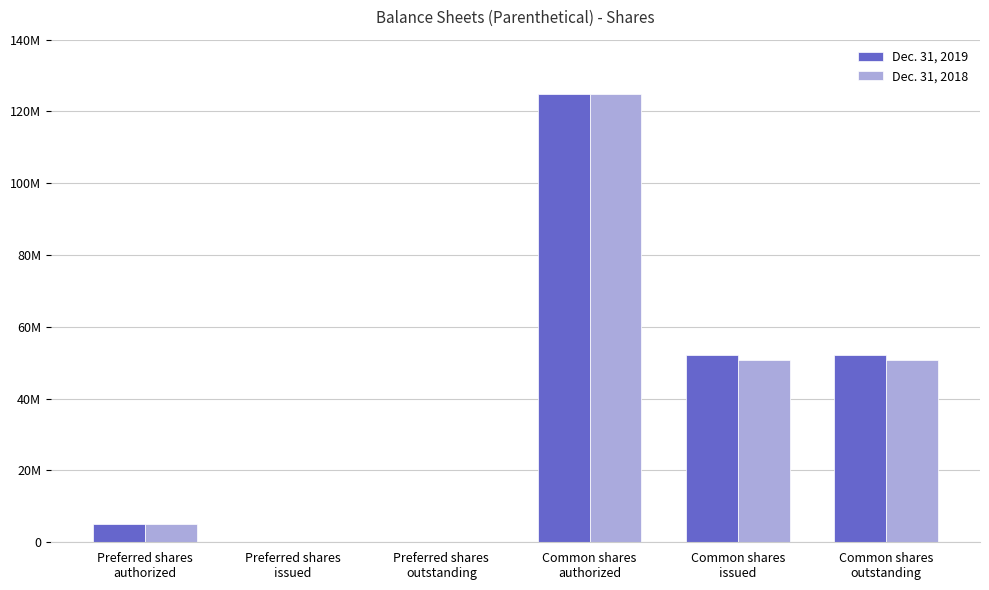

What are all the series names shown in the legend?

Dec. 31, 2019, Dec. 31, 2018